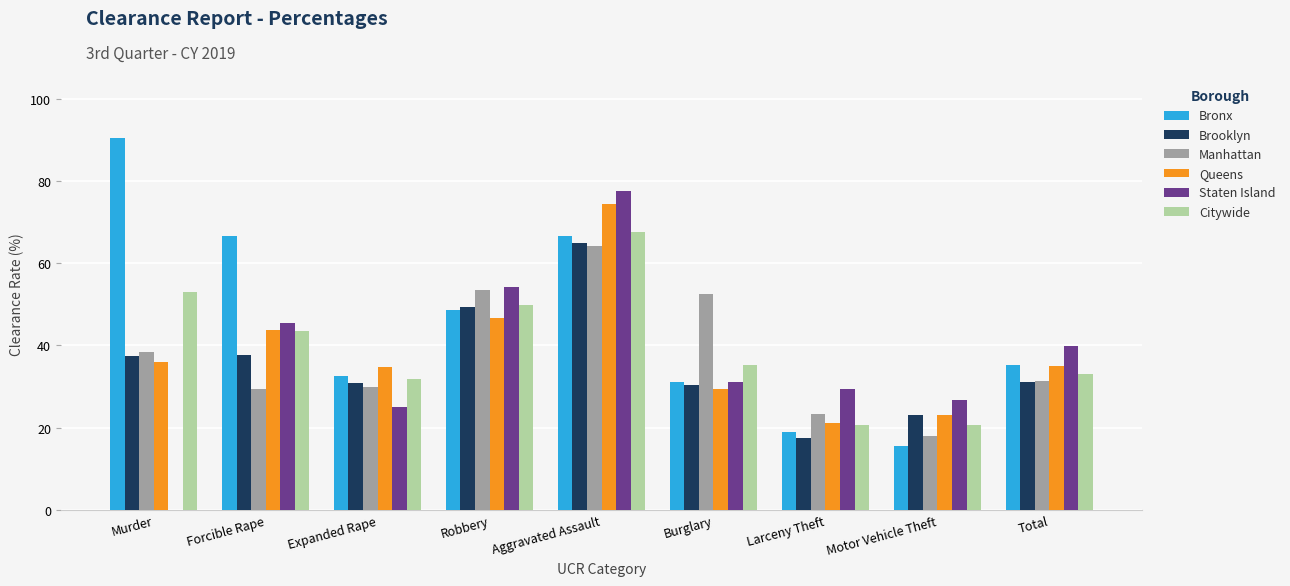

What is the highest value of the Manhattan series?

64.2